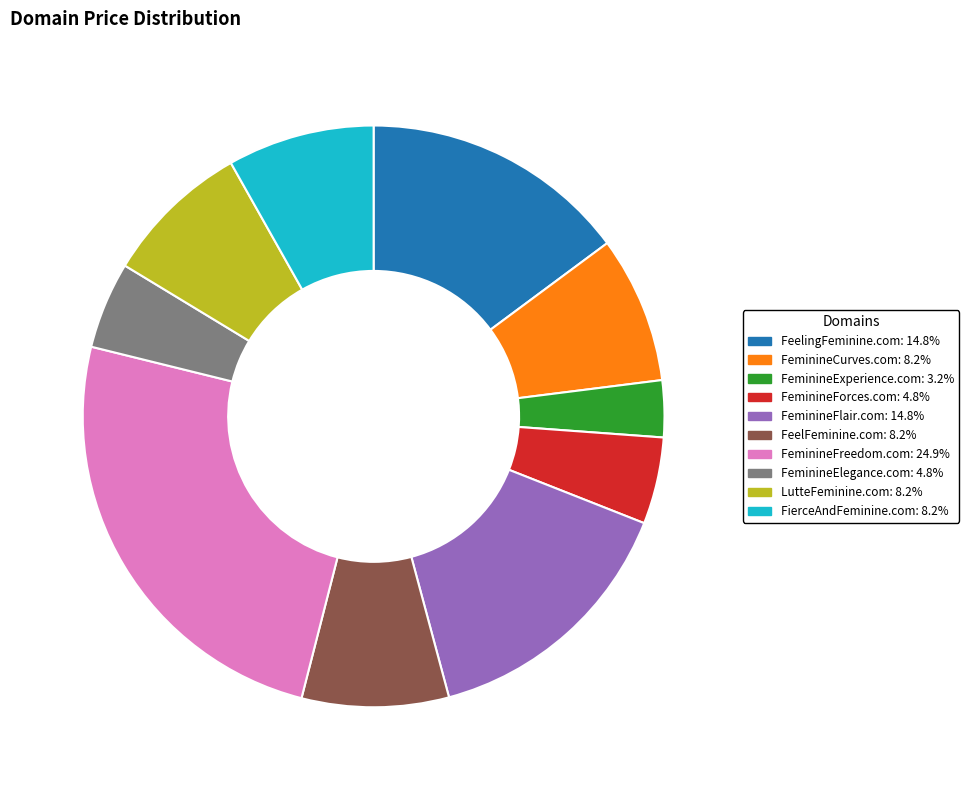

Approximately how many times larger is the value at FeminineElegance.com compared to FeminineExperience.com?

1.5